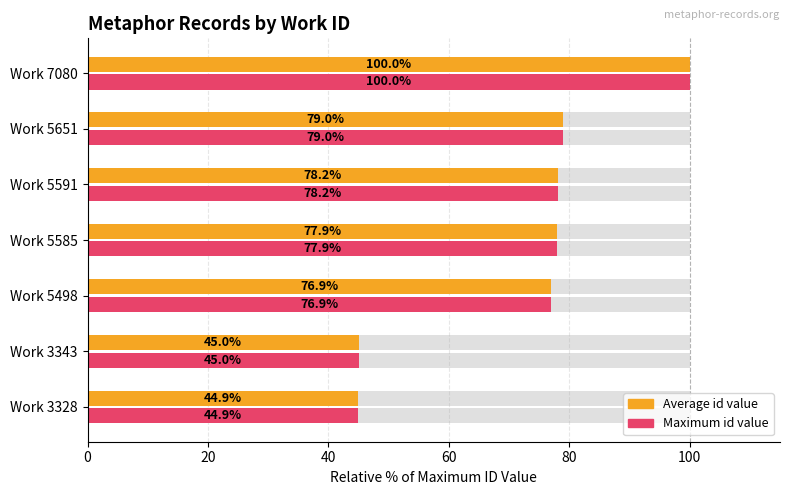

What is the value of the Maximum id value bar at the 1st from the left?

44.9